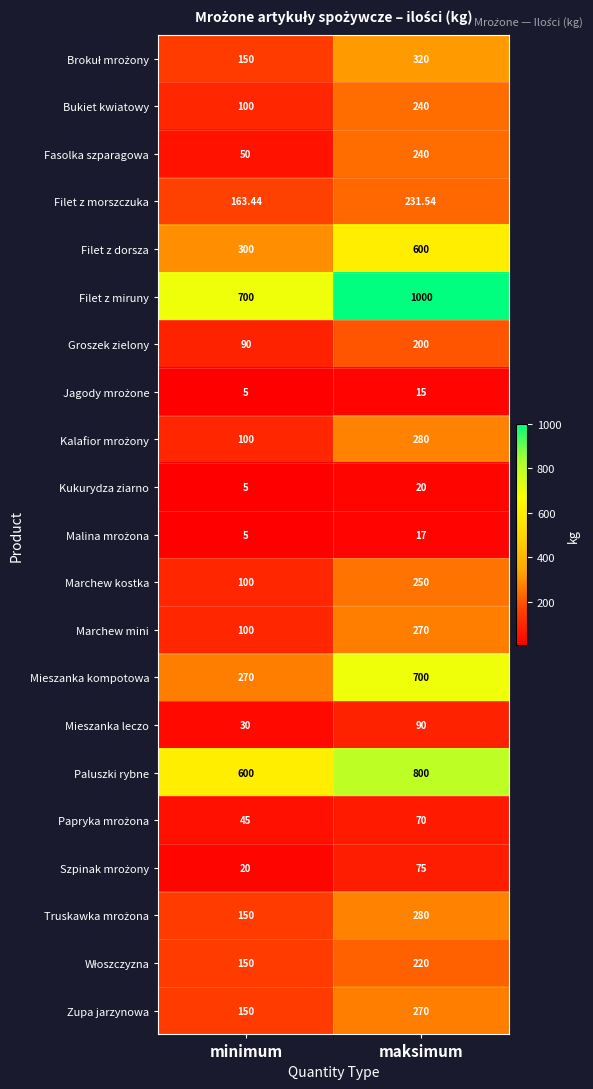

Between minimum and maksimum, which series saw the biggest shift?

Mieszanka kompotowa